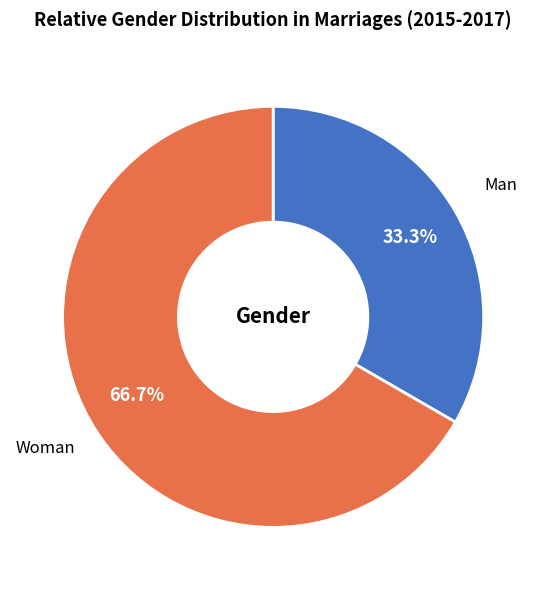

Rank the categories by value from highest to lowest.

Woman, Man